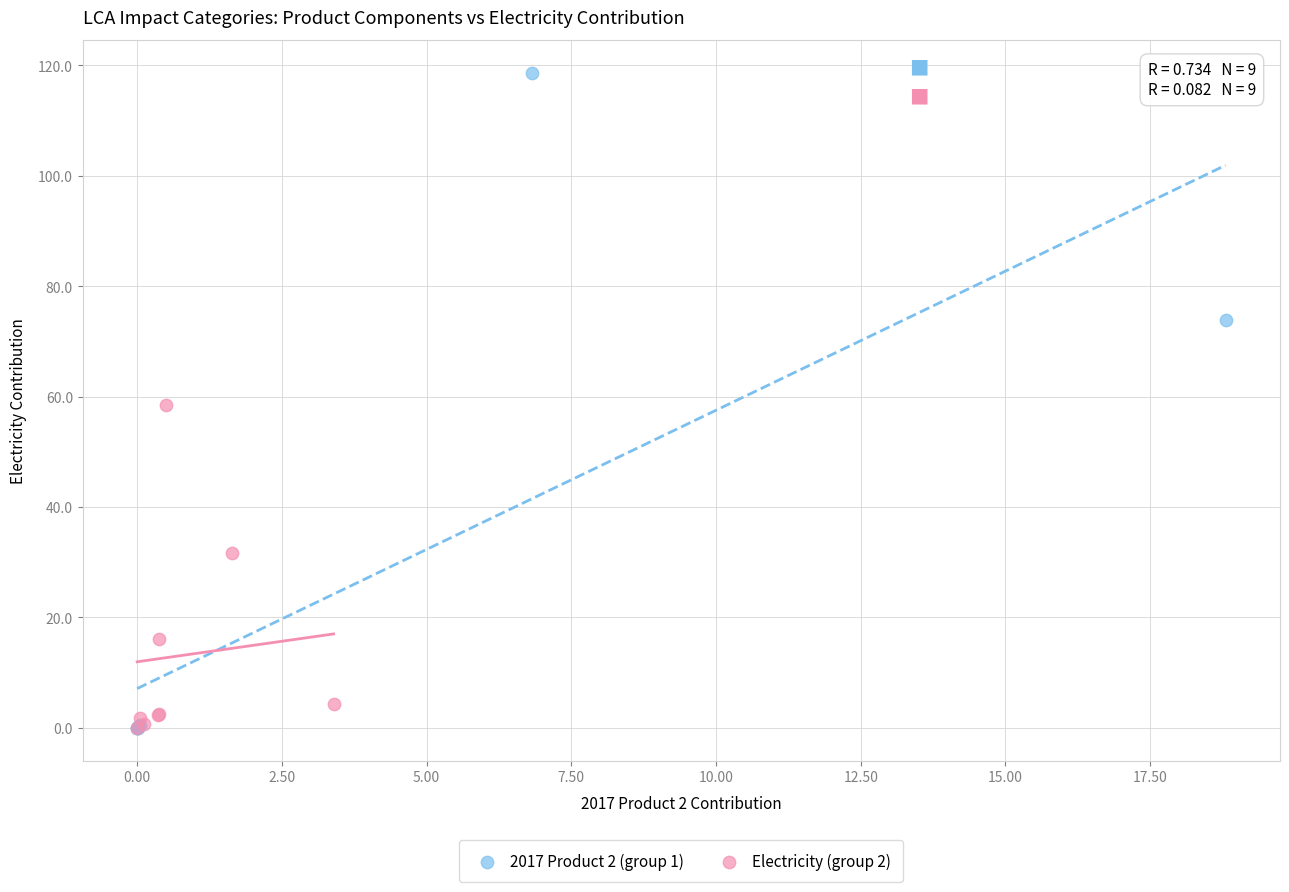

What are all the series names shown in the legend?

2017 Product 2 (group 1), Electricity (group 2)